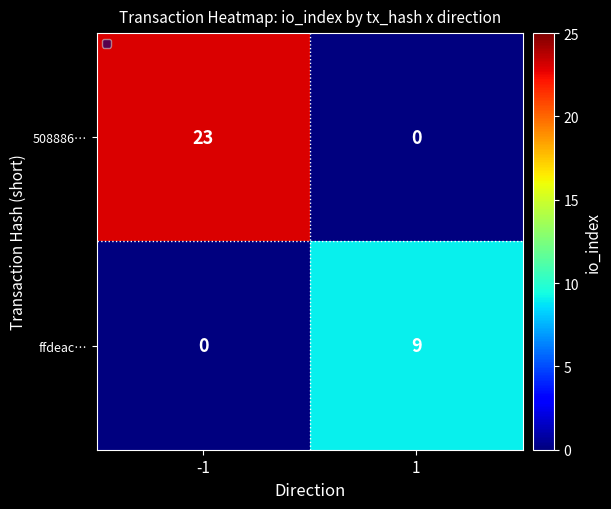

The value of ffdeac… at 1 is 9. True or false?

True